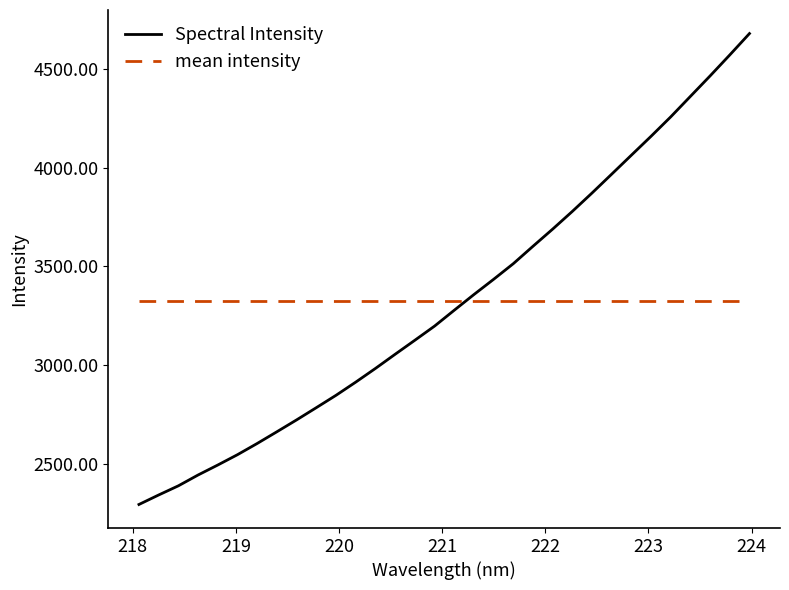

What is the maximum value for mean intensity?

3326.3